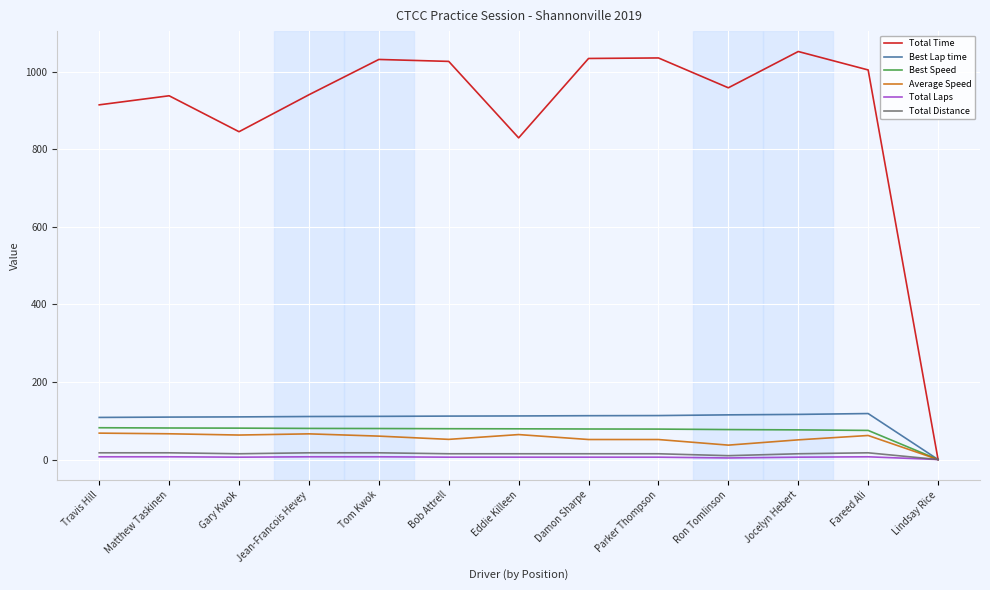

Which category has the lowest value in the Best Lap time series?

Lindsay Rice